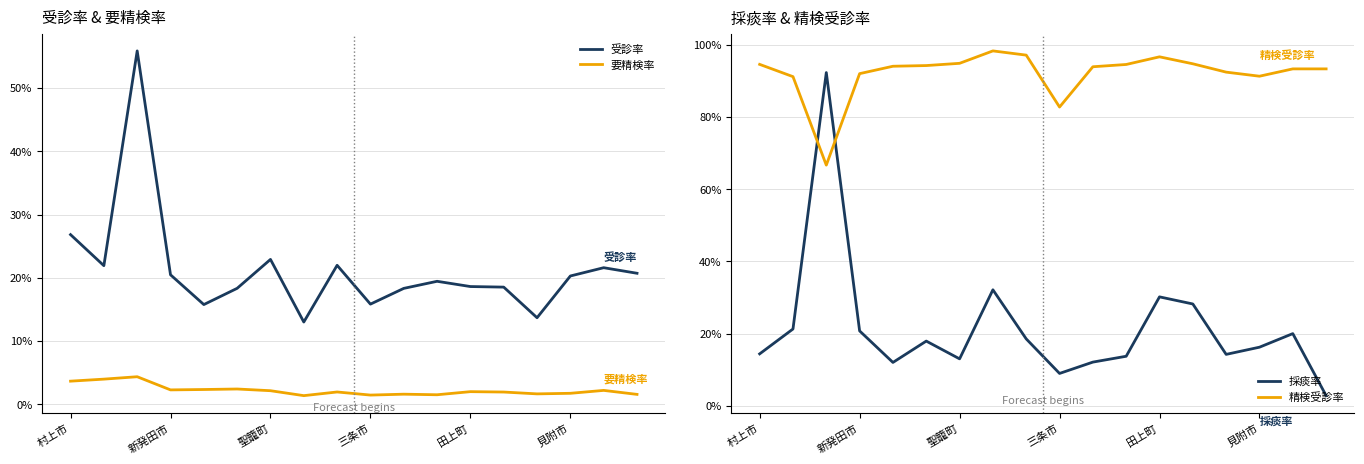

True or false: 要精検率 and 受診率 intersect in this chart.

False